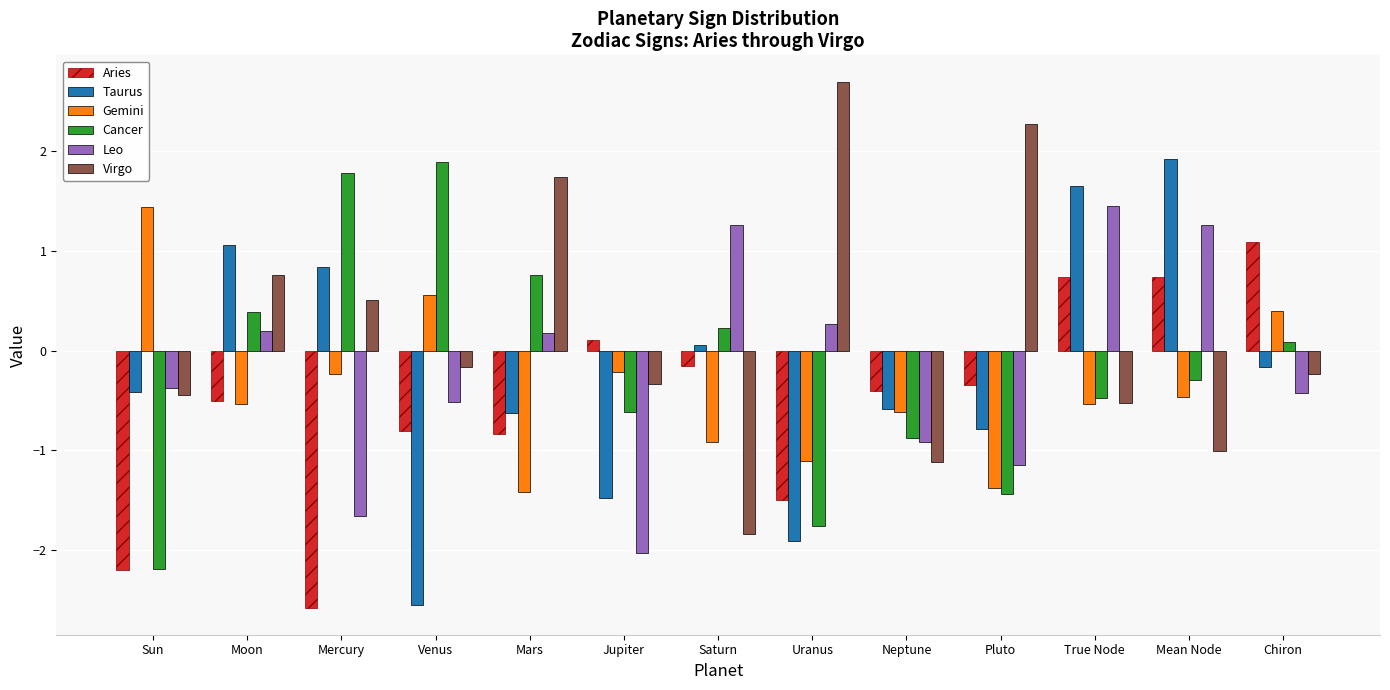

Does the chart contain any negative values?

Yes